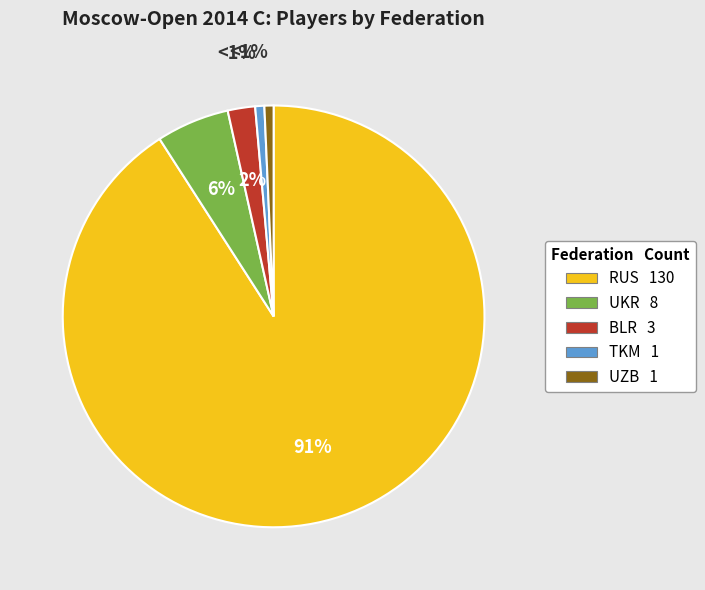

Count the number of slices in the pie.

5